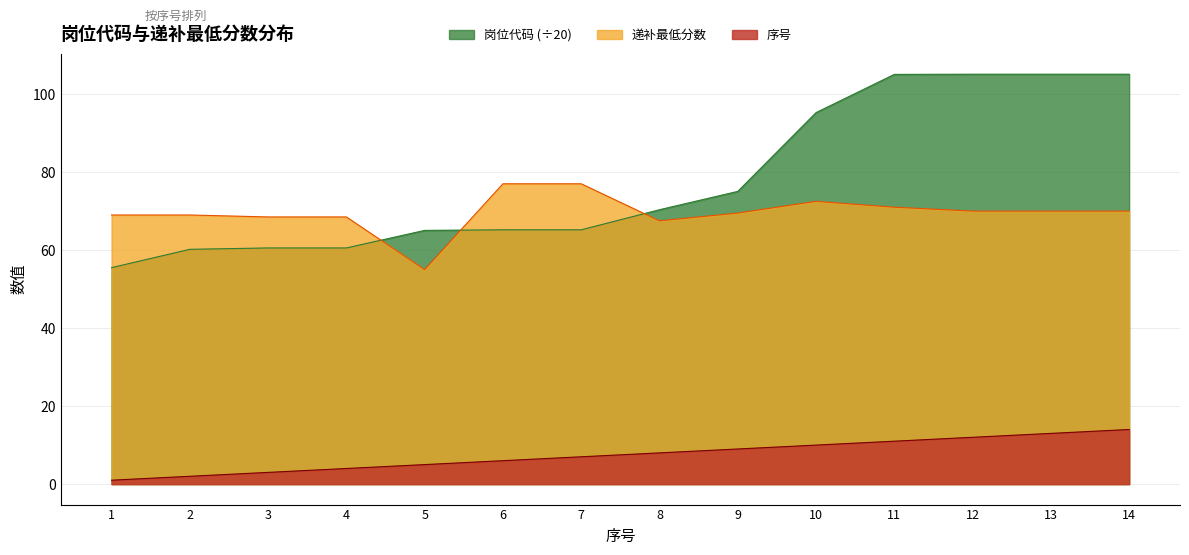

What is the value of the 岗位代码 point at the 7th from the left?

65.2